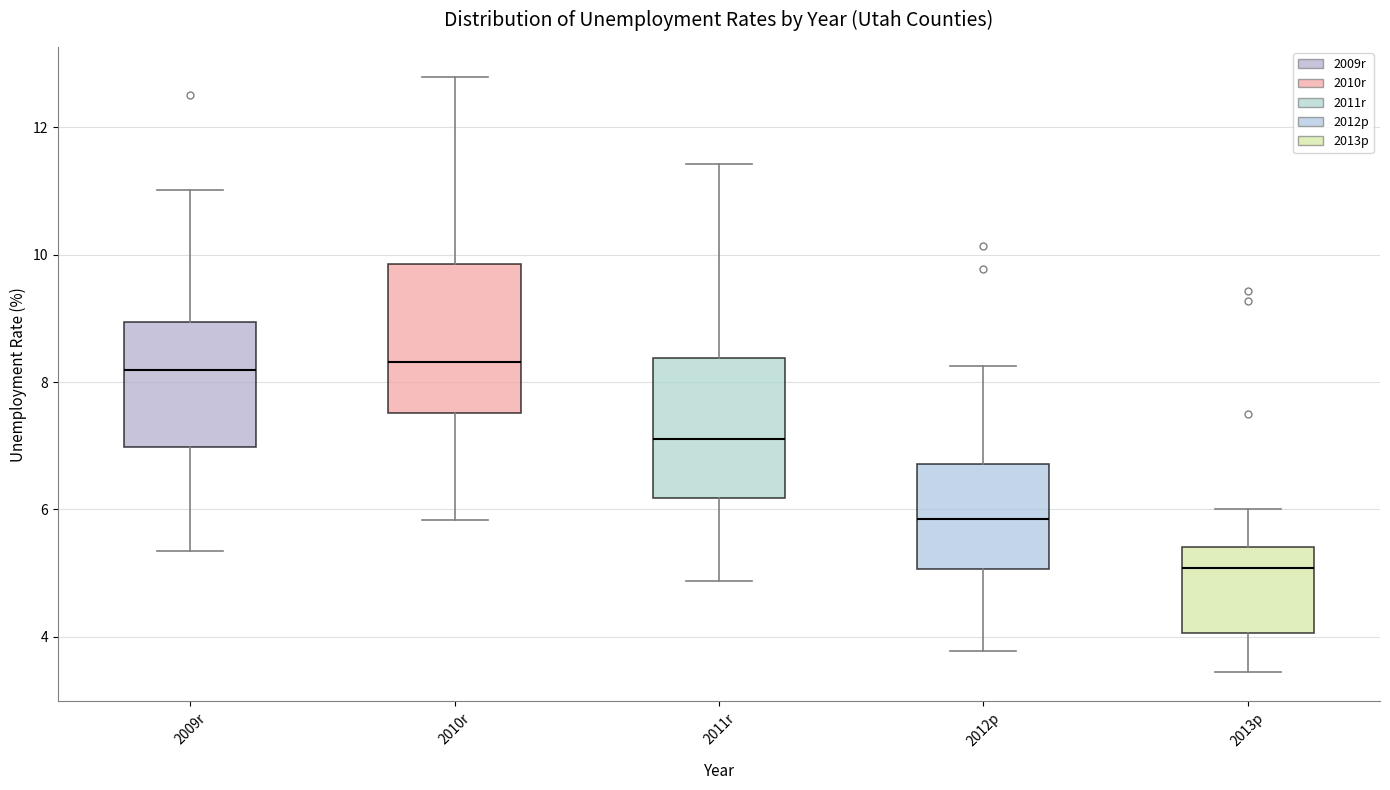

Where does the lower whisker of the box for 2011r end on the y-axis? The values are not printed on the chart, so give them approximately, as read against the axis.

4.8